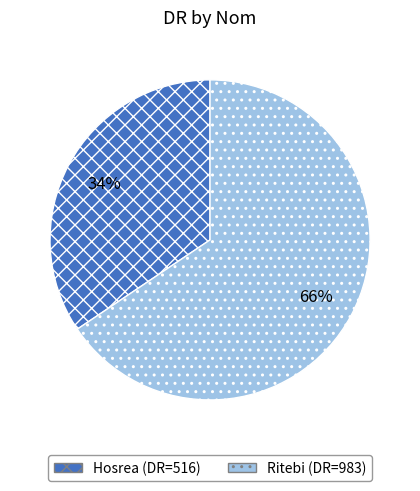

How many slices are in this pie chart?

2